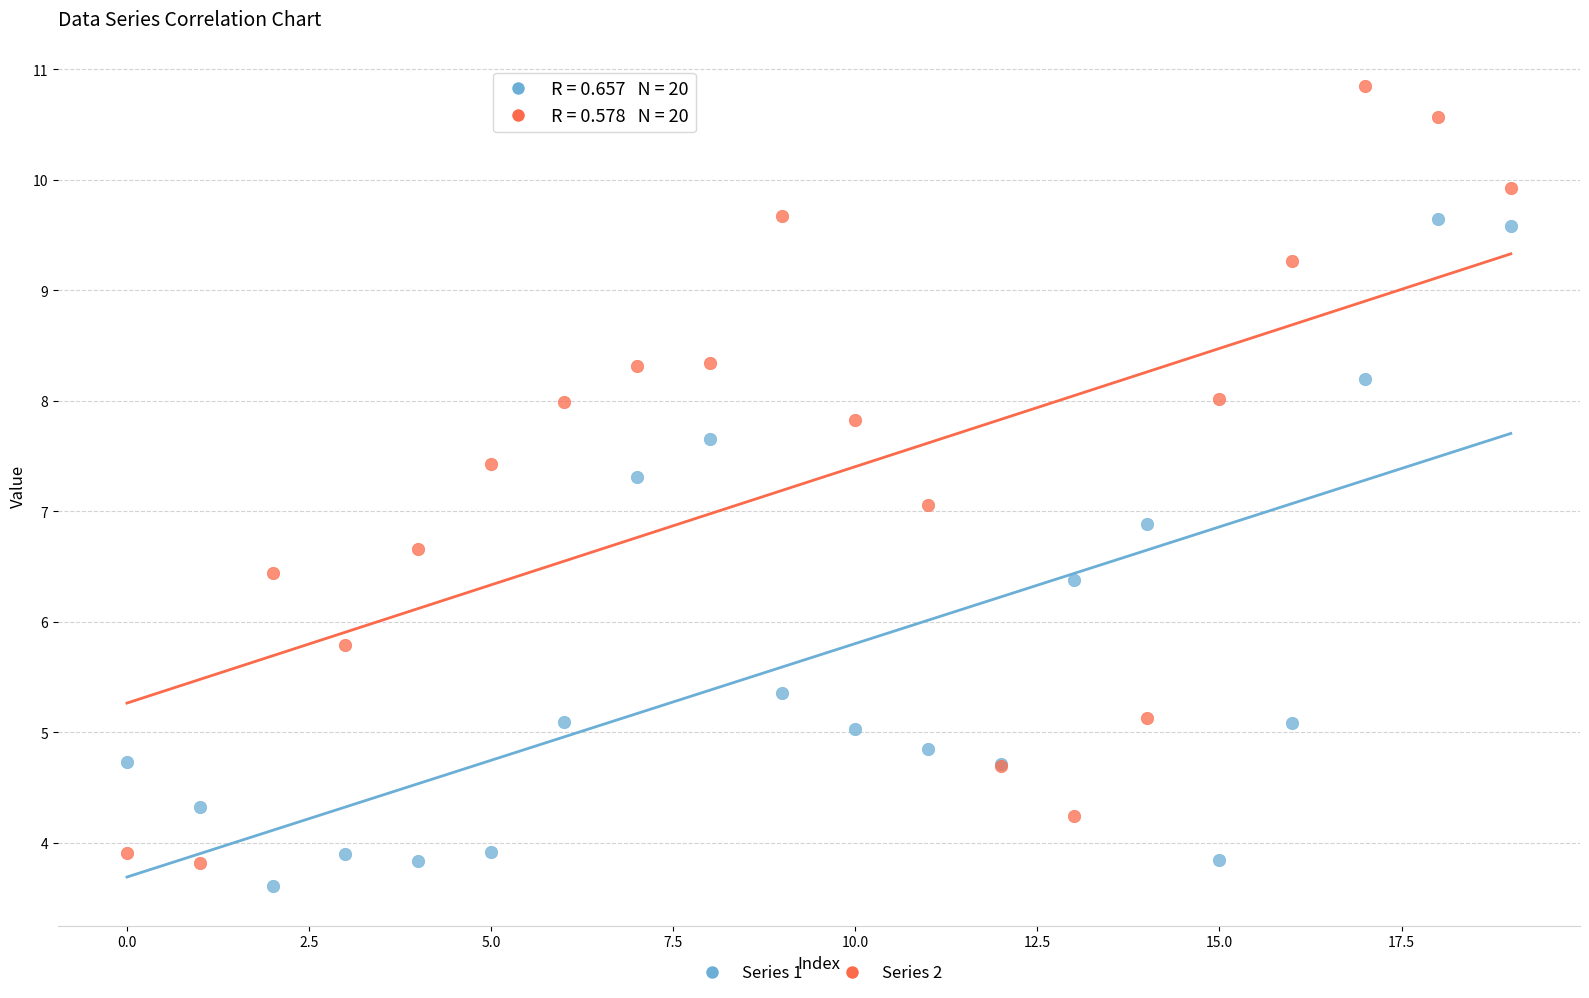

In the Series 1 series, what Y value is closest to 6?

6.4